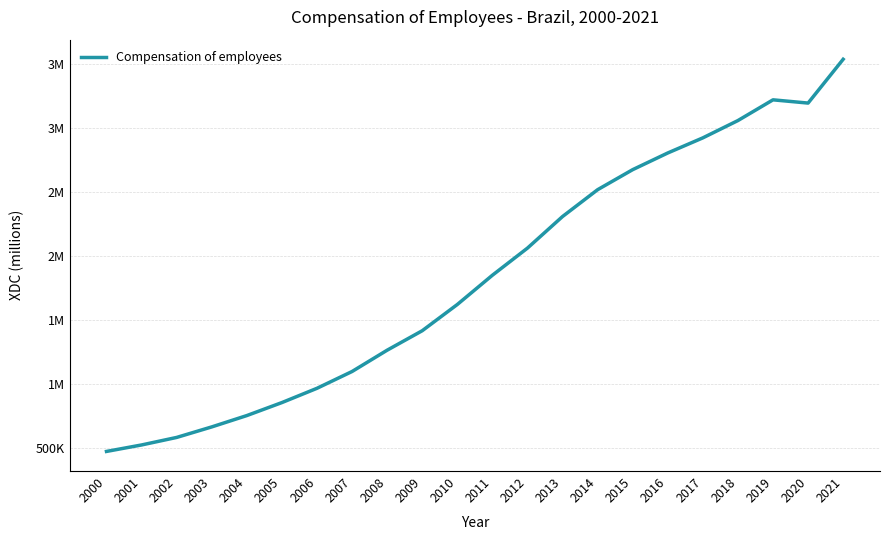

Does the chart have visible grid lines?

Yes